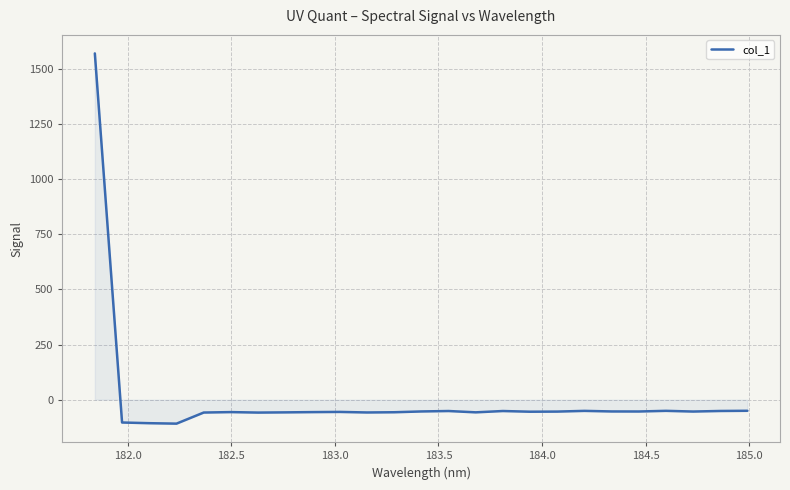

What is the smallest value displayed?

-108.7